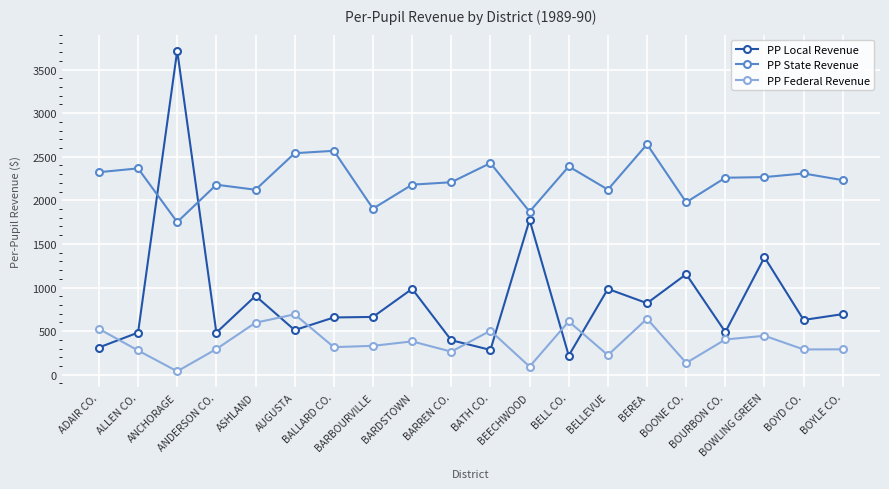

The value of PP Federal Revenue at BELL CO. is 611.2. True or false?

True